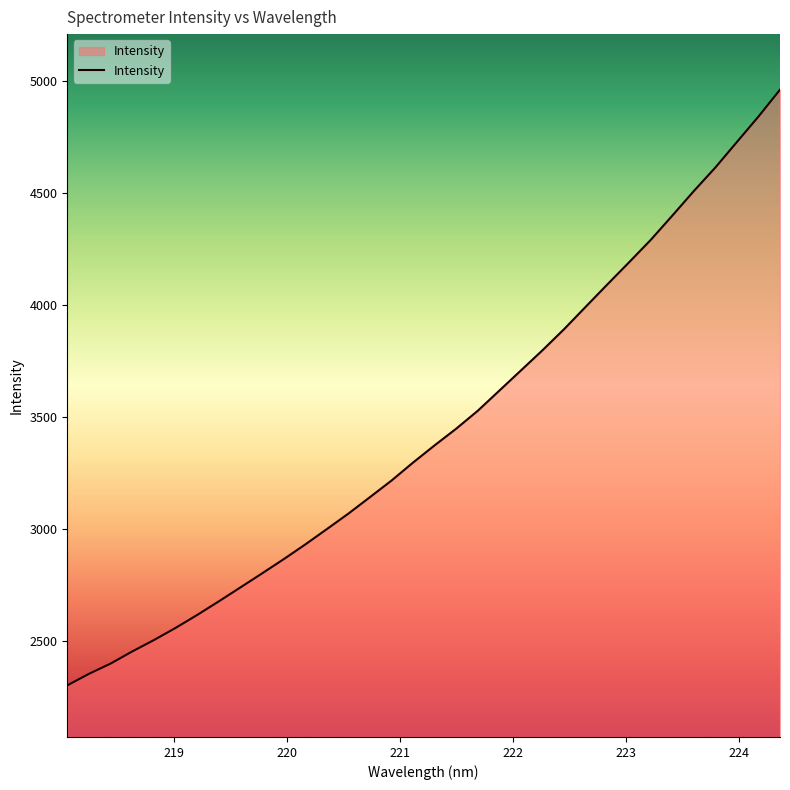

What is the difference between the maximum and minimum values?

2659.1